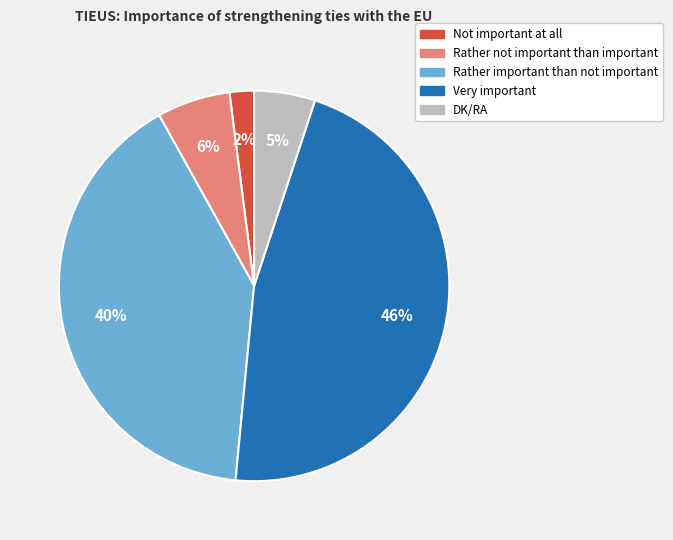

Is there a majority slice in this chart?

No